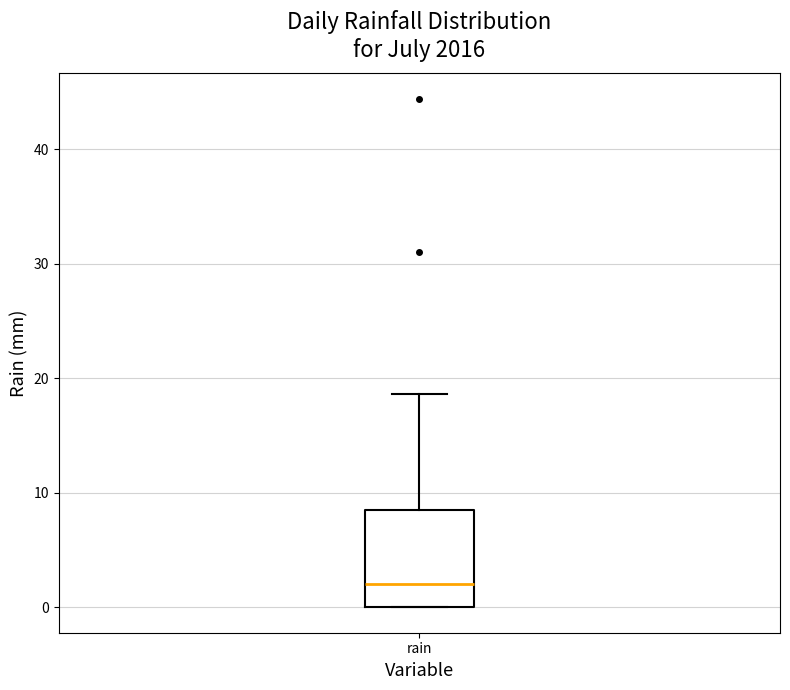

Read this box plot against the y-axis: the position of the median line, the range covered by the box, and the ends of both whiskers. The values are not printed on the chart, so give them approximately, as read against the axis.

median 2, box 0 to 9, whiskers 0 to 19